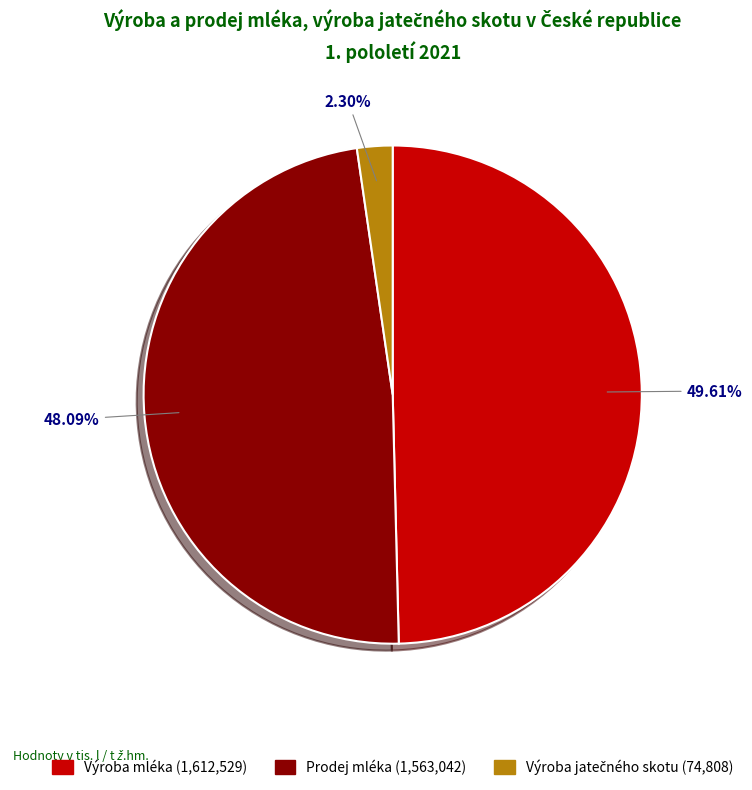

Is there a majority slice in this chart?

No